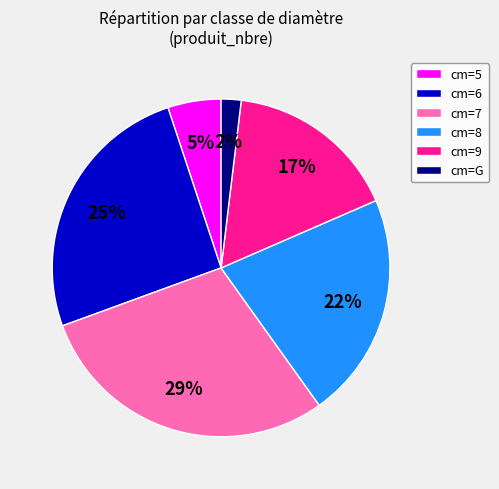

How many segments does this pie chart have?

6